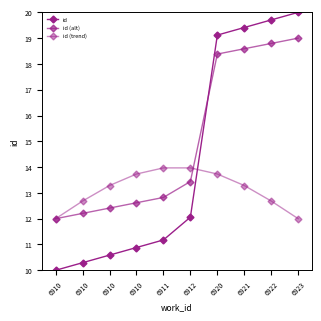

Count the number of data series in this chart.

3